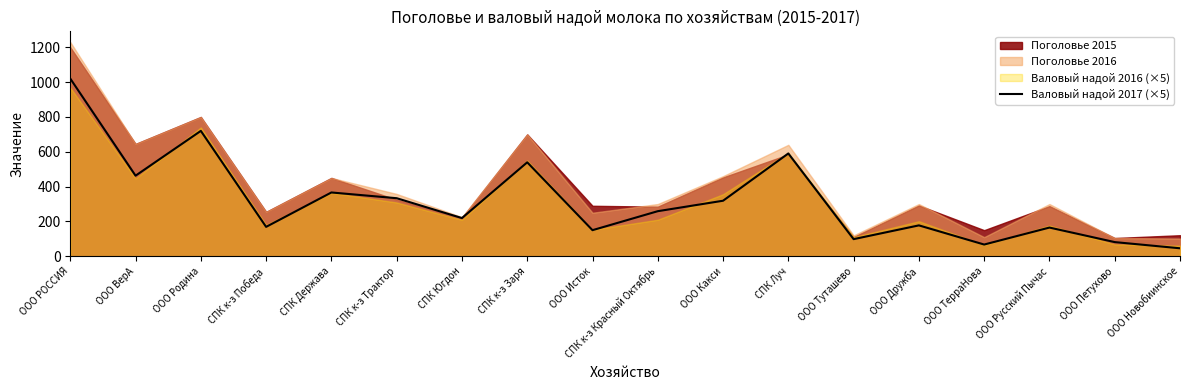

Reading right to left, transcribe all the data shown in this chart.

ООО Новобиинское=46.0	ООО Петухово=81.5	ООО Русский Пычас=165.0	ООО ТерраНова=67.5	ООО Дружба=177.5	ООО Туташево=98.5	СПК Луч=590.5	ООО Какси=319.0	СПК к-з Красный Октябрь=259.0	ООО Исток=150.0	СПК к-з Заря=539.6	СПК Югдон=219.5	СПК к-з Трактор=333.5	СПК Держава=366.5	СПК к-з Победа=169.0	ООО Родина=720.0	ООО ВерА=462.8	ООО РОССИЯ=1020.1